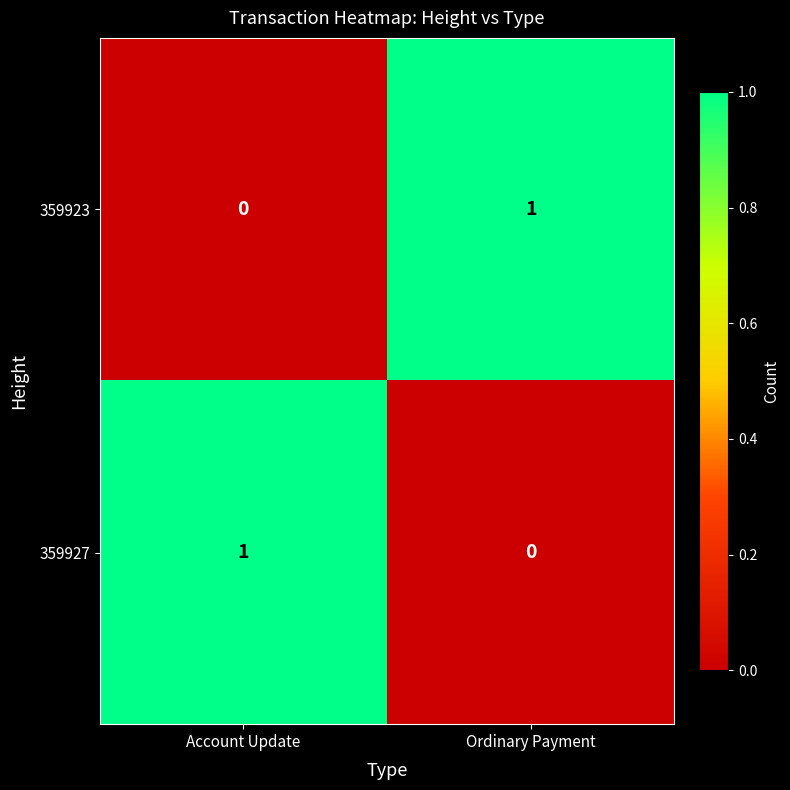

Which category has the highest value in the 359923 series?

Ordinary Payment